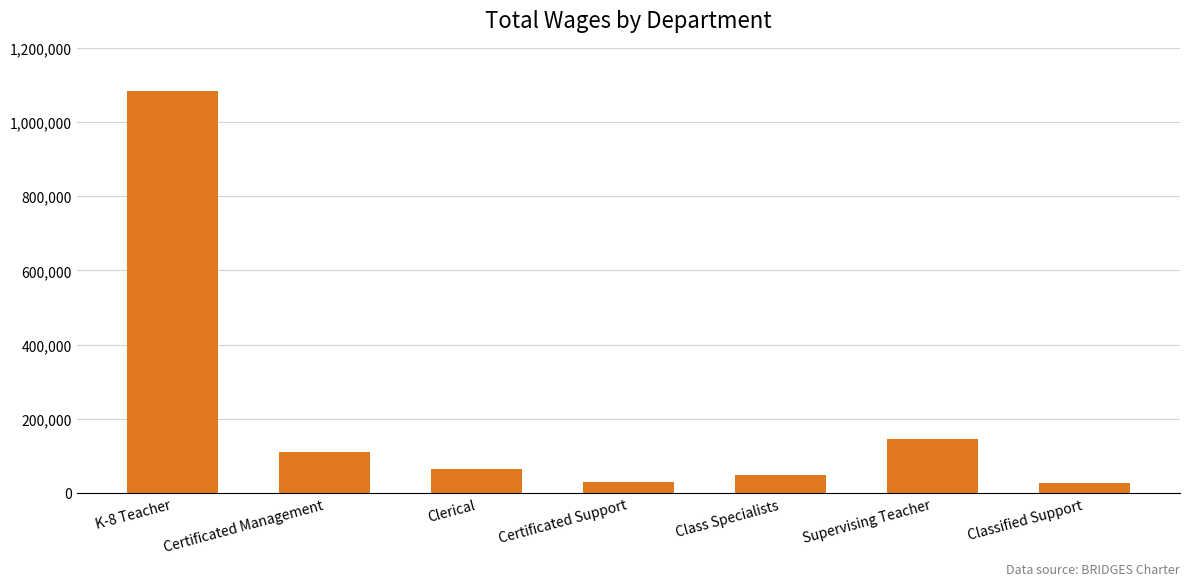

What value does the data have at K-8 Teacher?

1083966